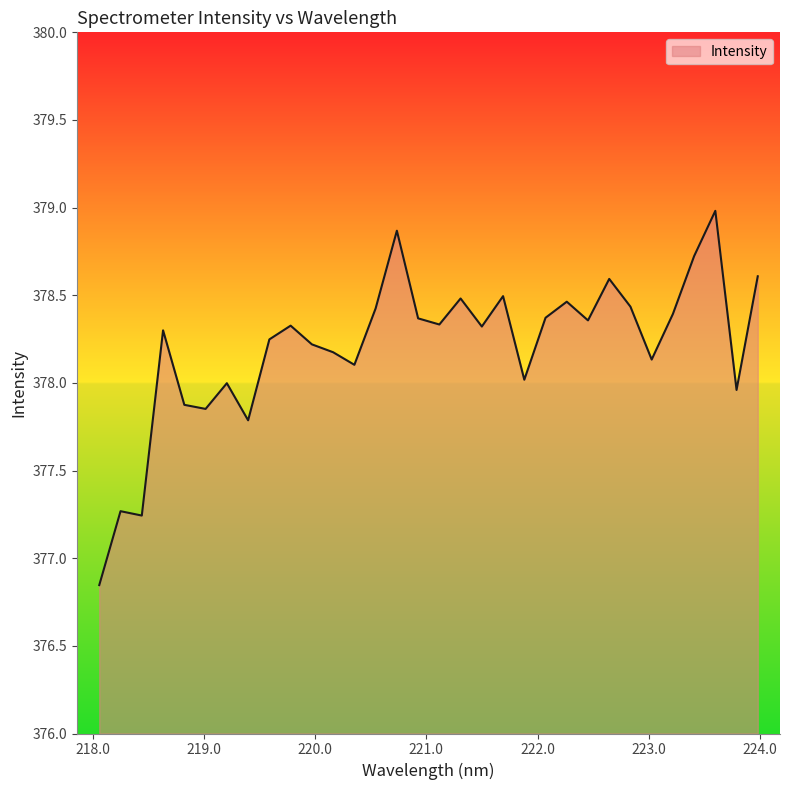

What is the greatest value displayed?

379.0